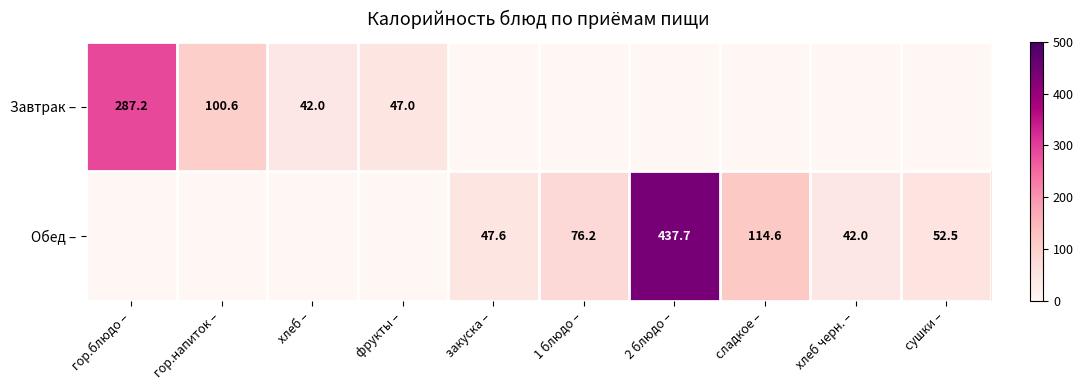

Which label corresponds to the largest value in the chart?

2 блюдо –